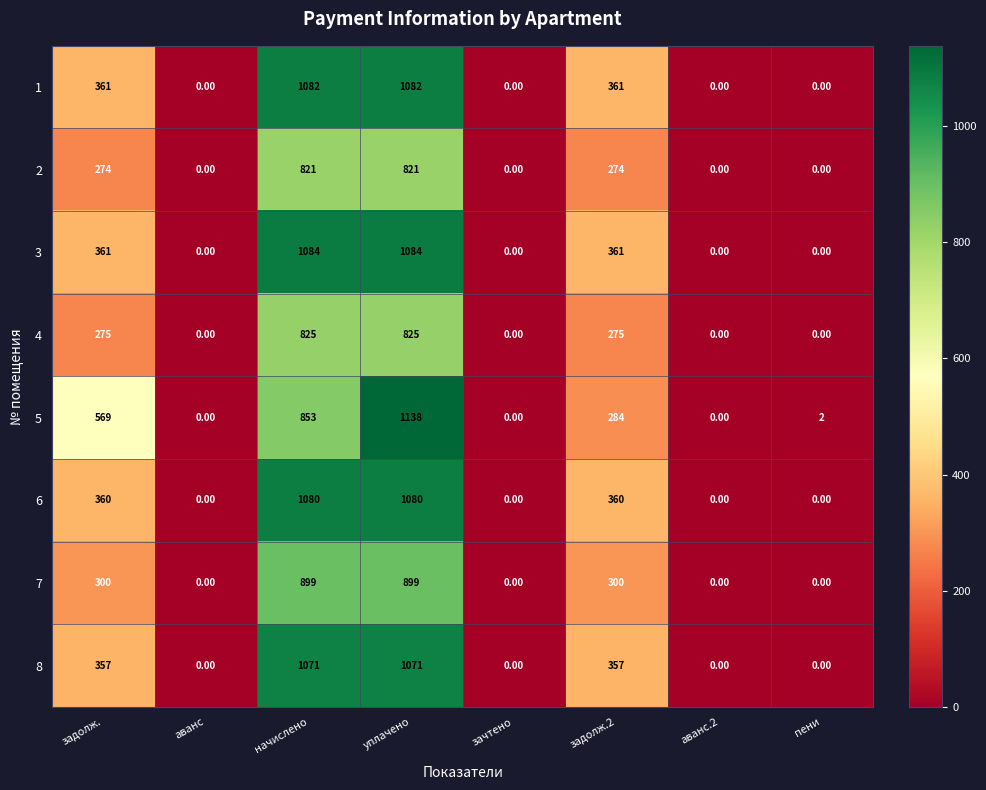

List the series in order of their peak value, lowest first.

2, 4, 7, 8, 6, 1, 3, 5